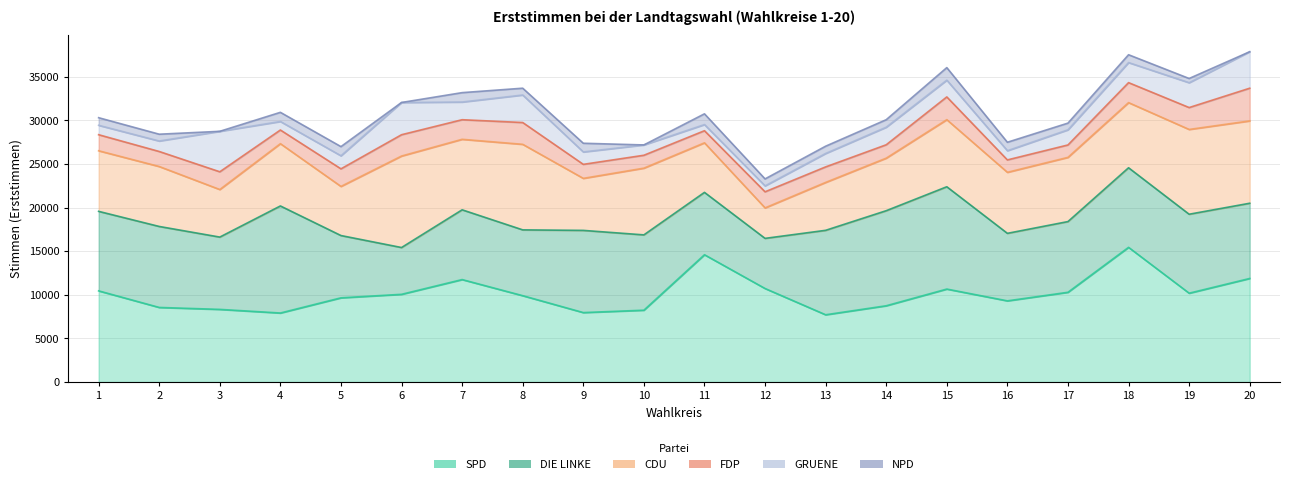

True or false: GRUENE and SPD cross at least once.

False